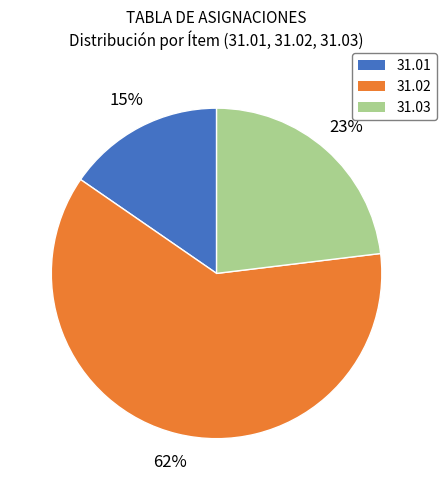

Combined, do 31.01 and 31.03 account for over 50%?

No